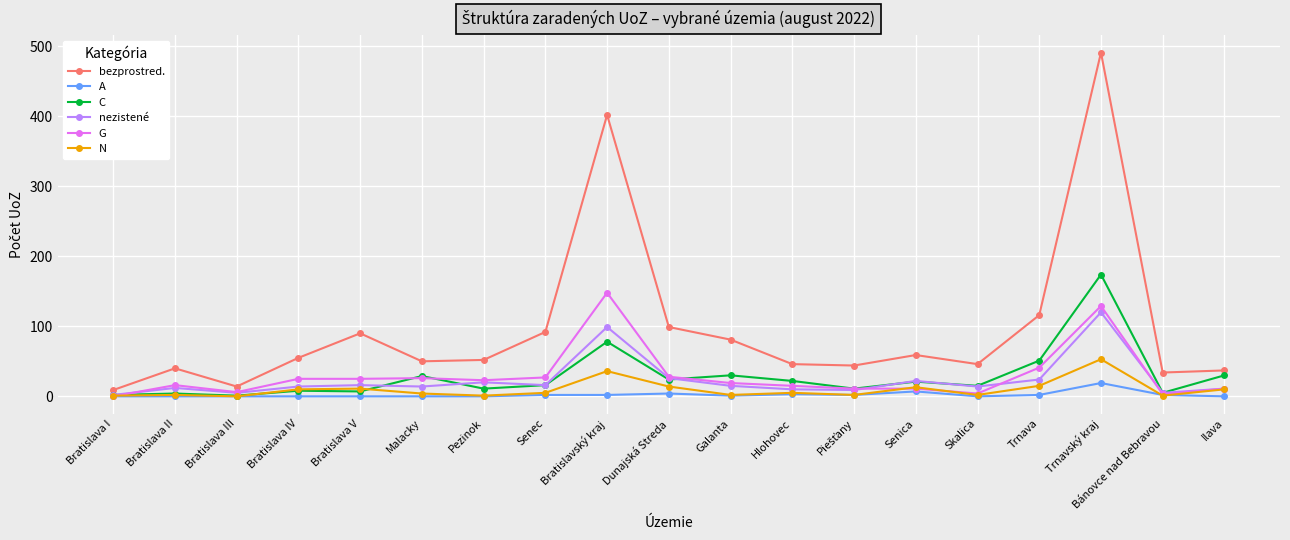

Rank the series by their maximum value, from lowest to highest.

A, N, nezistené, G, C, bezprostred.